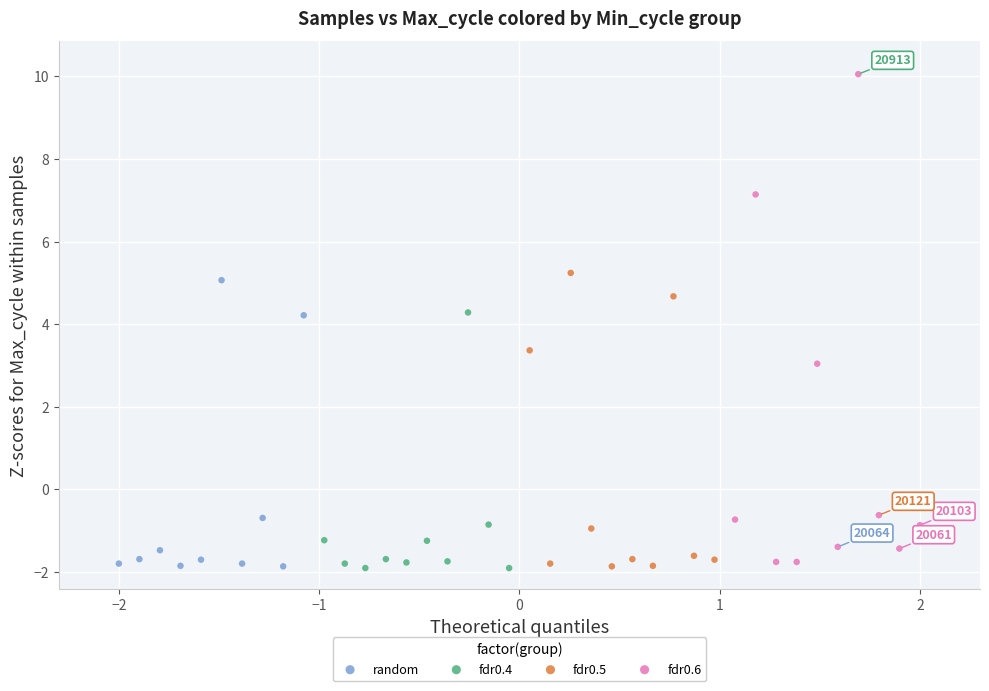

Which series contains the highest Y value?

fdr0.6